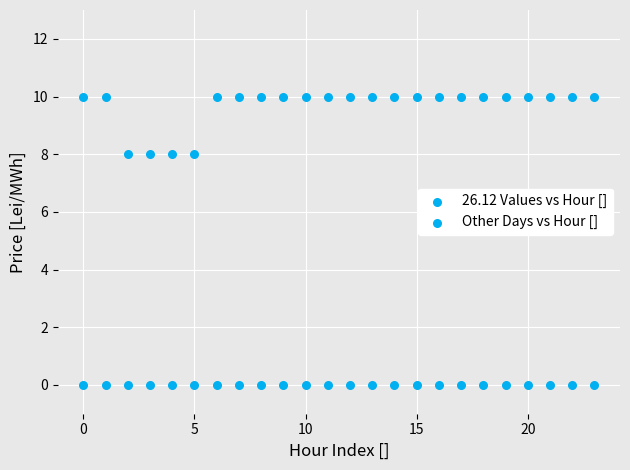

Count the number of points in this scatter plot.

48